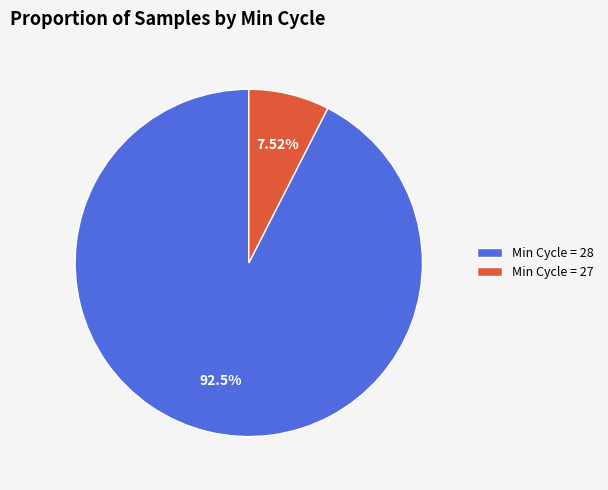

Rank the categories by value from highest to lowest.

Min Cycle = 28, Min Cycle = 27